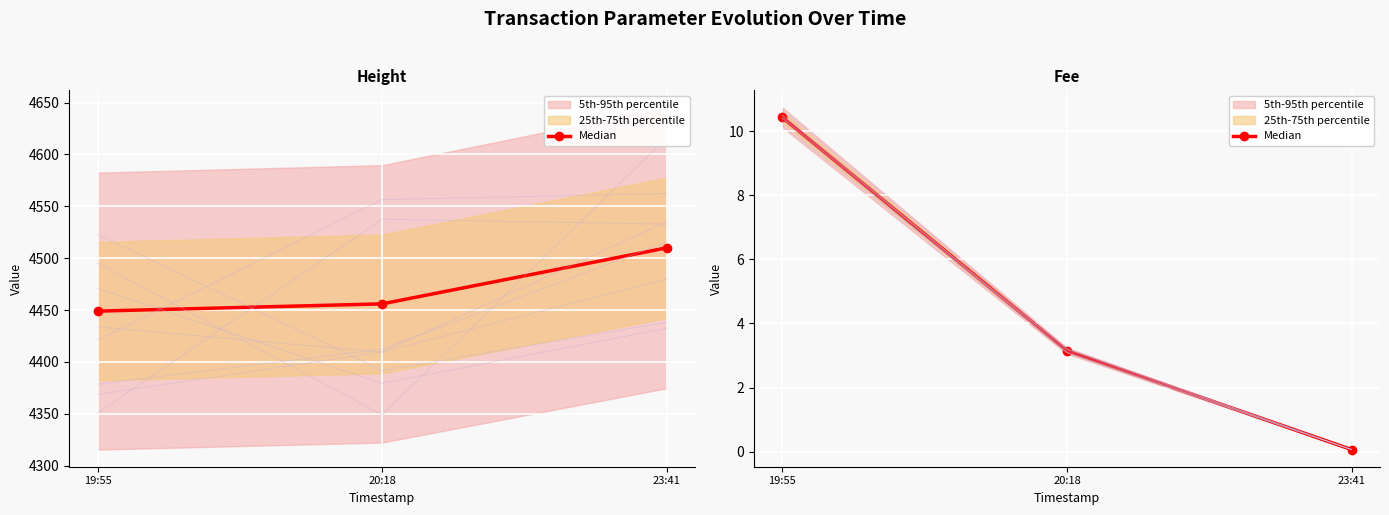

Is this an area chart (filled region under the line)?

No